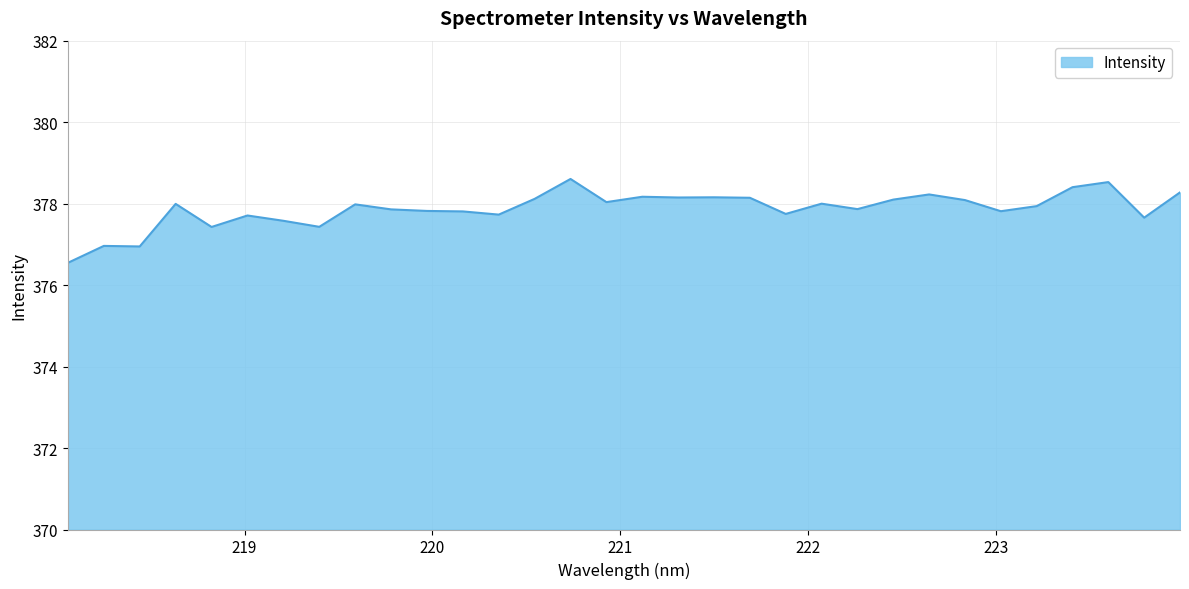

What is the smallest value displayed?

376.5